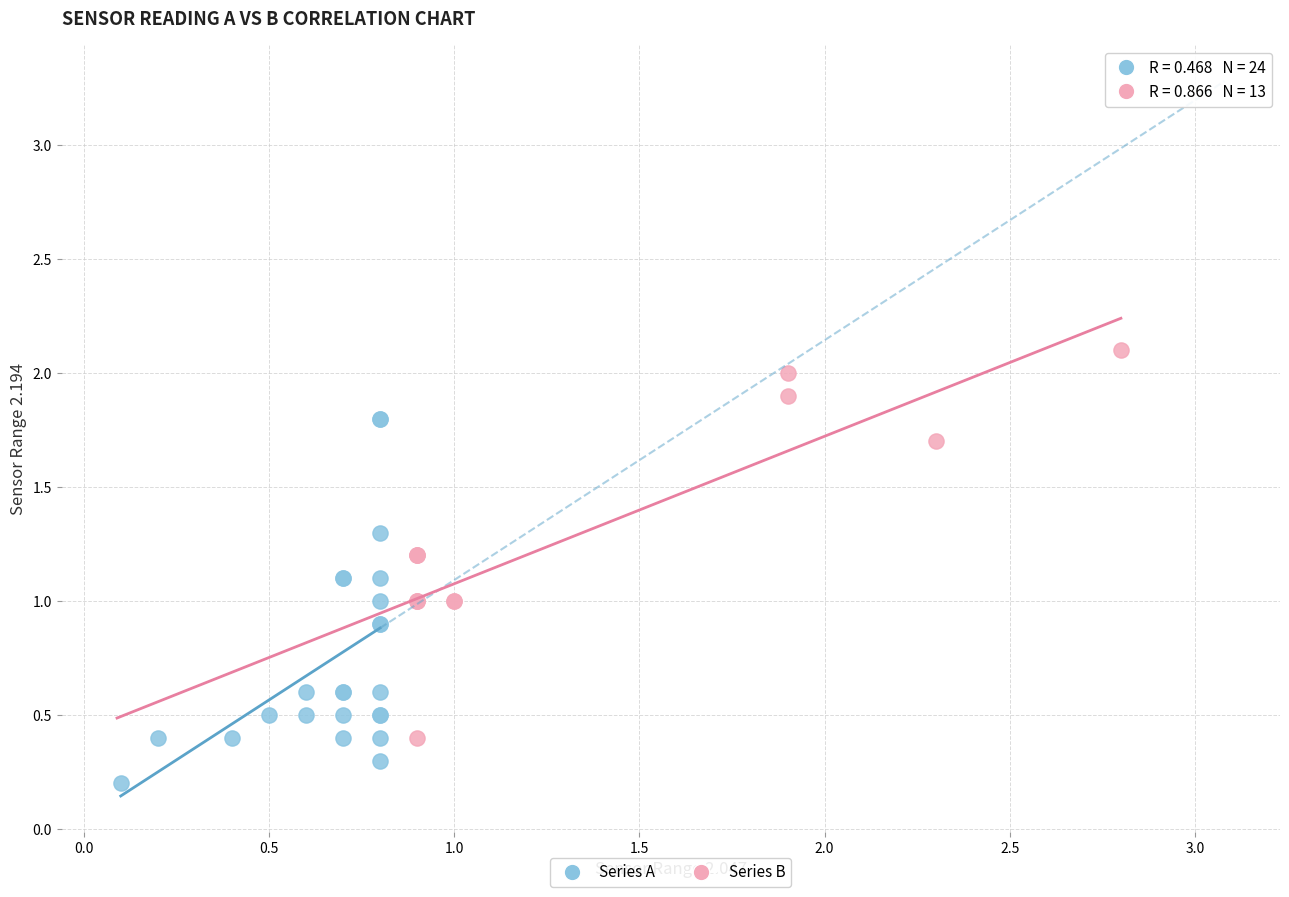

What are all the series names shown in the legend?

Series A, Series B